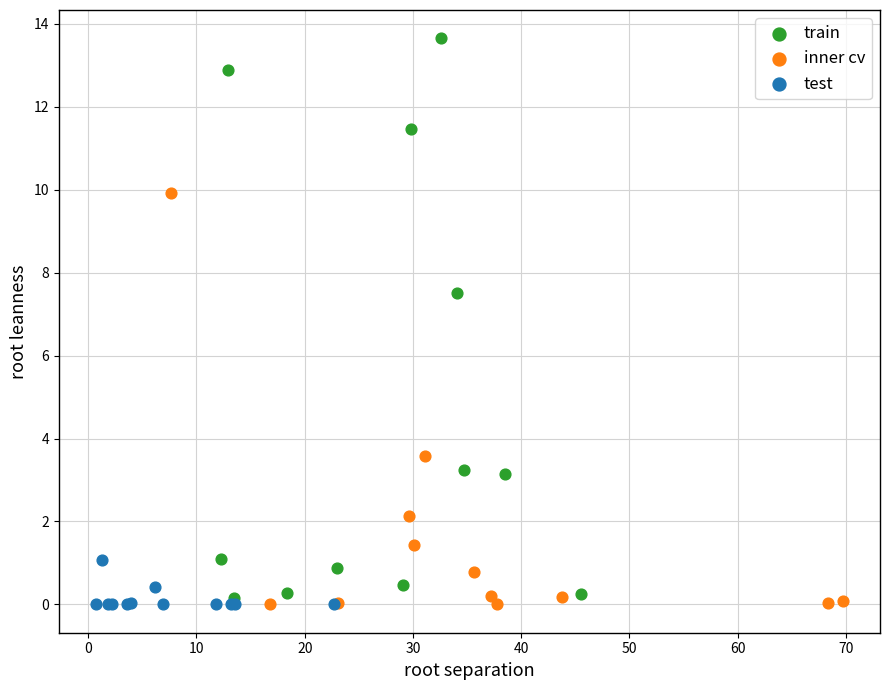

Which series contains the highest Y value?

train